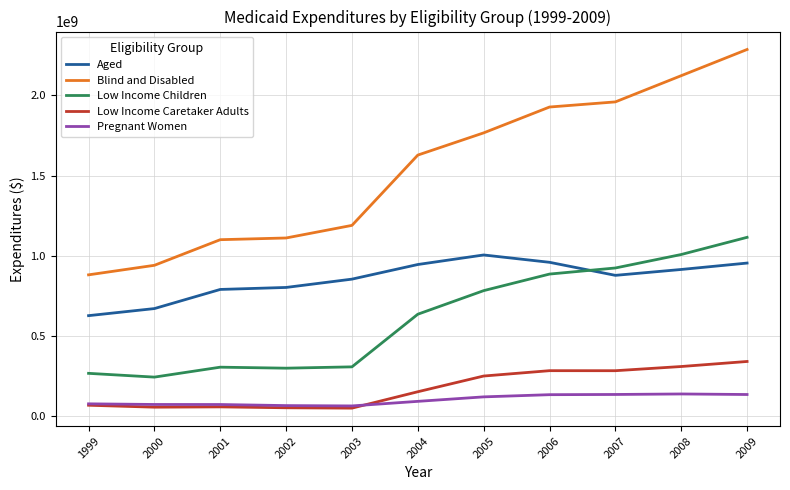

True or false: Aged and Pregnant Women intersect in this chart.

False